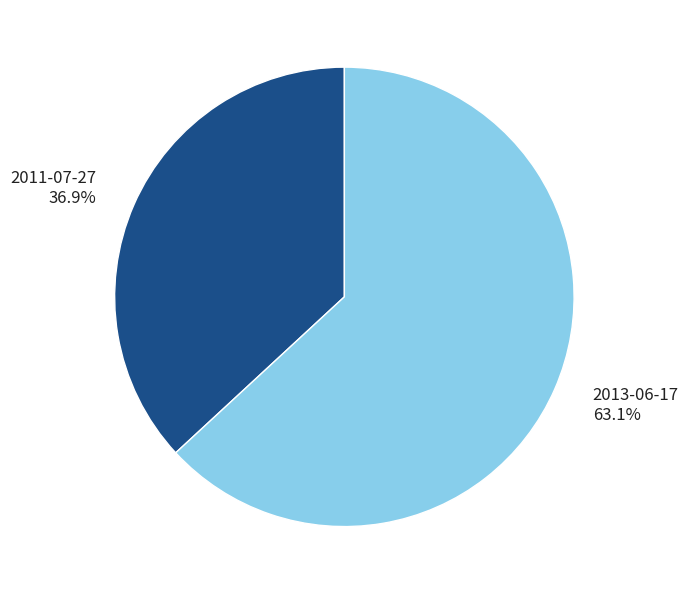

Between 2013-06-17 and 2011-07-27, which is larger?

2013-06-17